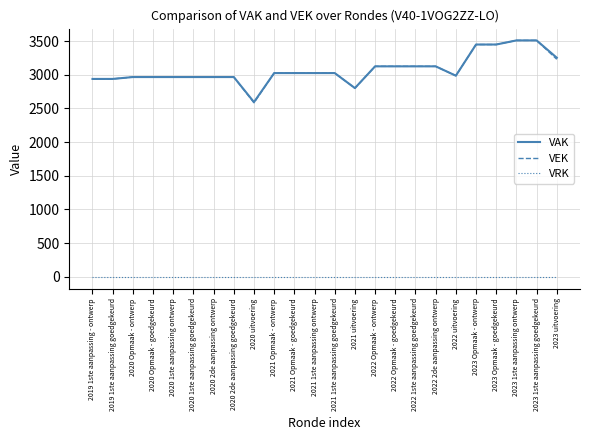

Reading right to left, list all the values displayed in this chart.

VAK: 3253	3510	3510	3449	3449	2986	3125	3125	3125	3125	2802	3025	3025	3025	3025	2594	2966	2966	2966	2966	2966	2966	2938	2938
VEK: 3230	3510	3510	3449	3449	2986	3125	3125	3125	3125	2801	3025	3025	3025	3025	2584	2966	2966	2966	2966	2966	2966	2938	2938
VRK: 0	0	0	0	0	0	0	0	0	0	0	0	0	0	0	0	0	0	0	0	0	0	0	0